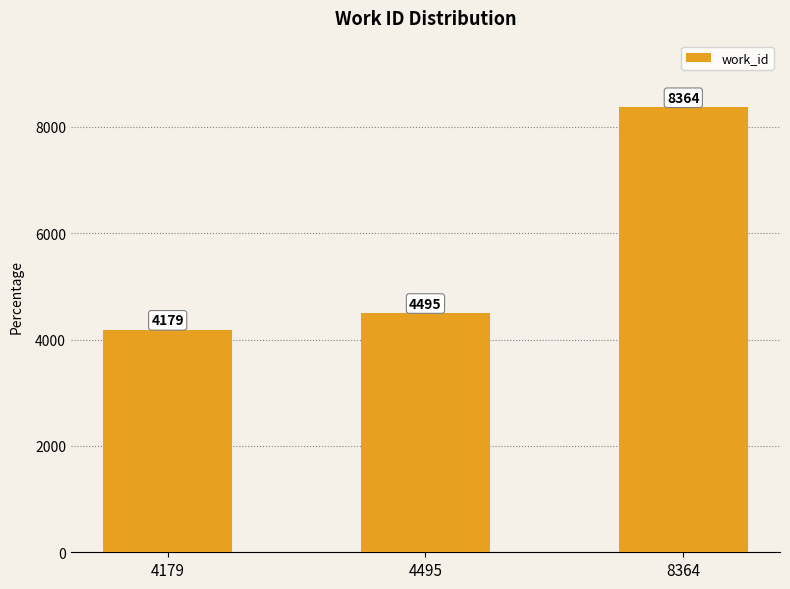

Approximately how many times larger is the value at 8364 compared to 4495?

1.9